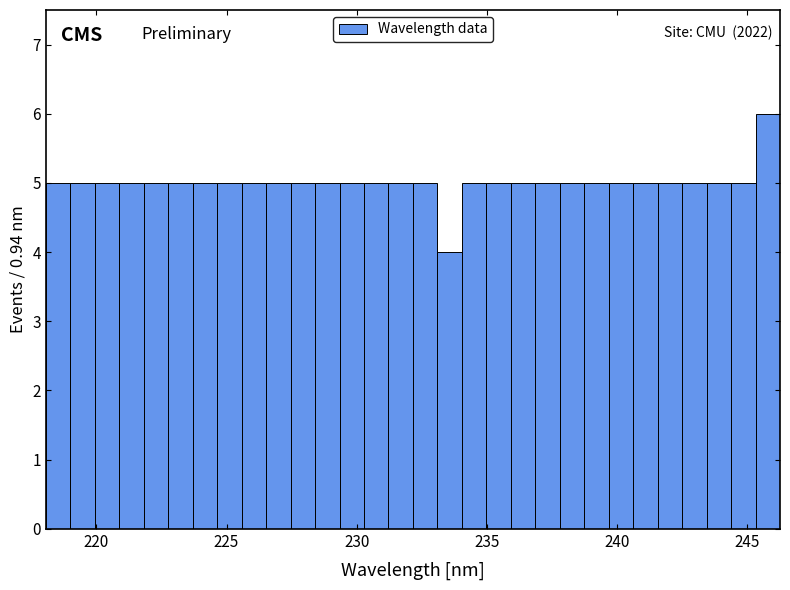

Around what value on the x-axis is the tallest bar? Give the approximate position of its centre, as read against the axis.

246.0